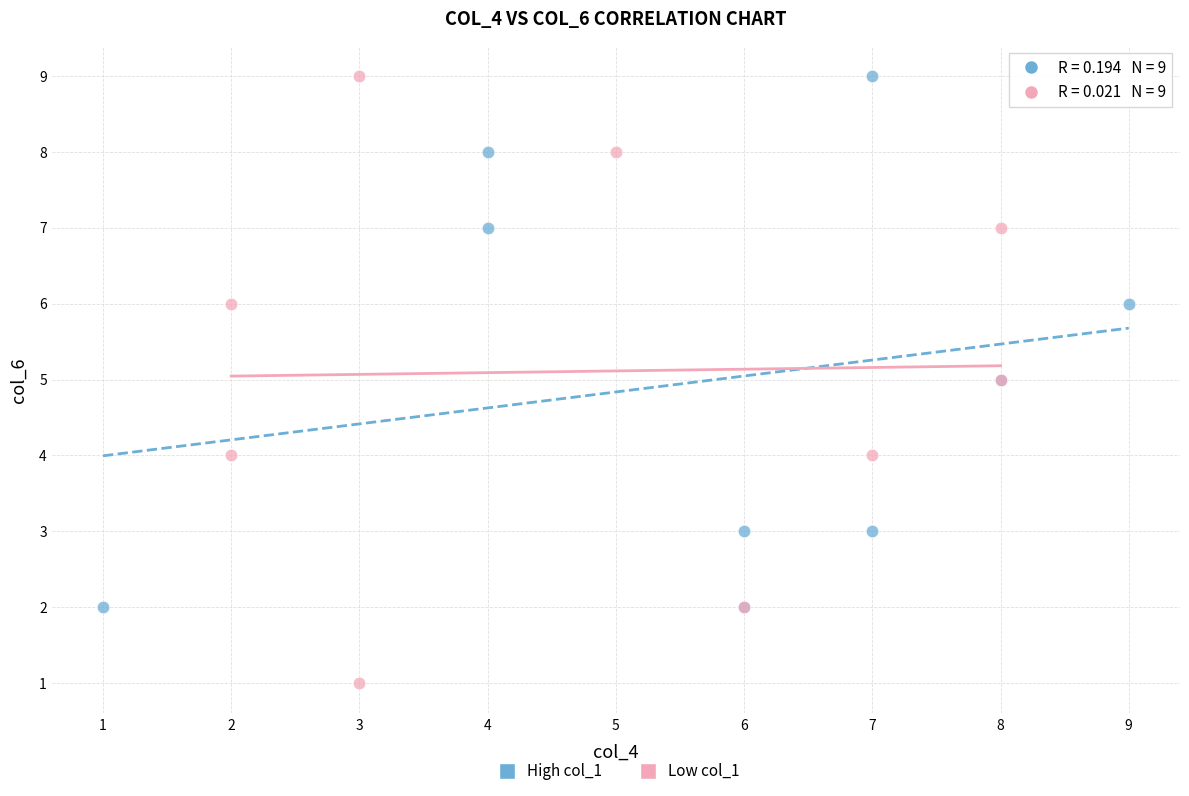

Which series has the widest spread of Y values?

Low col_1